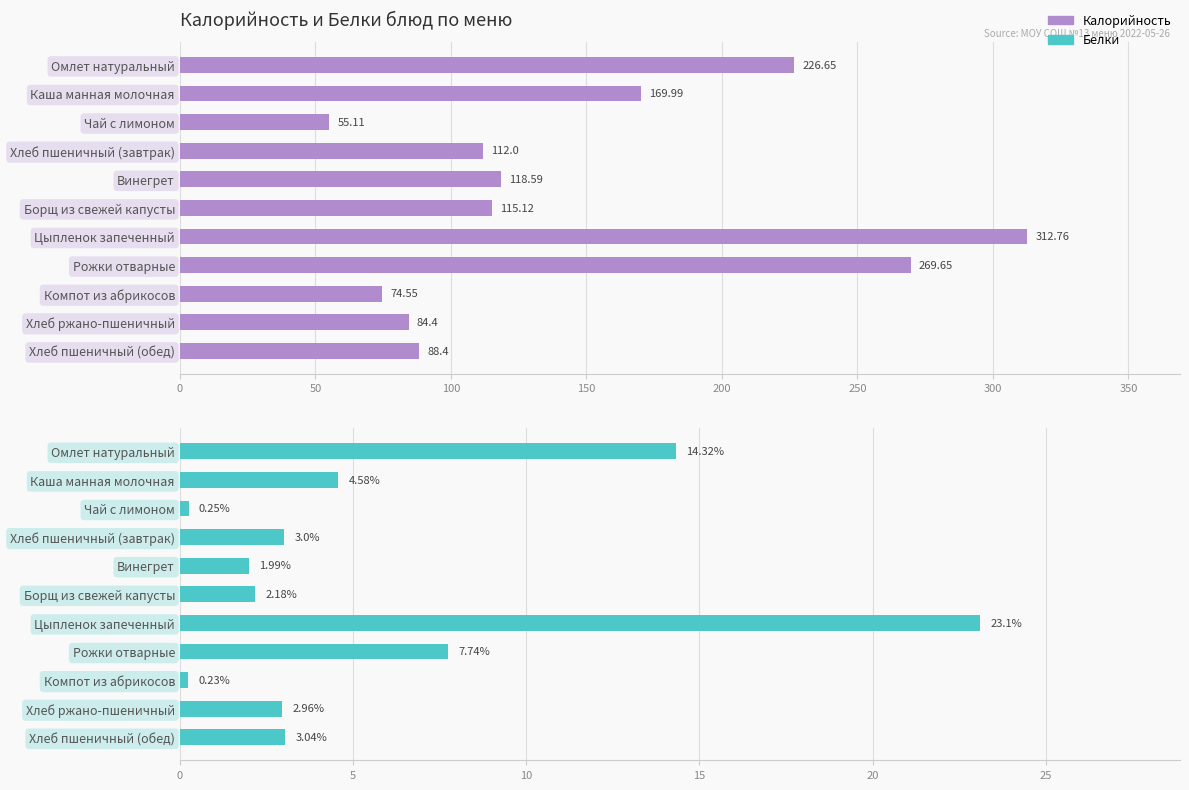

Count the number of categories in the chart.

11